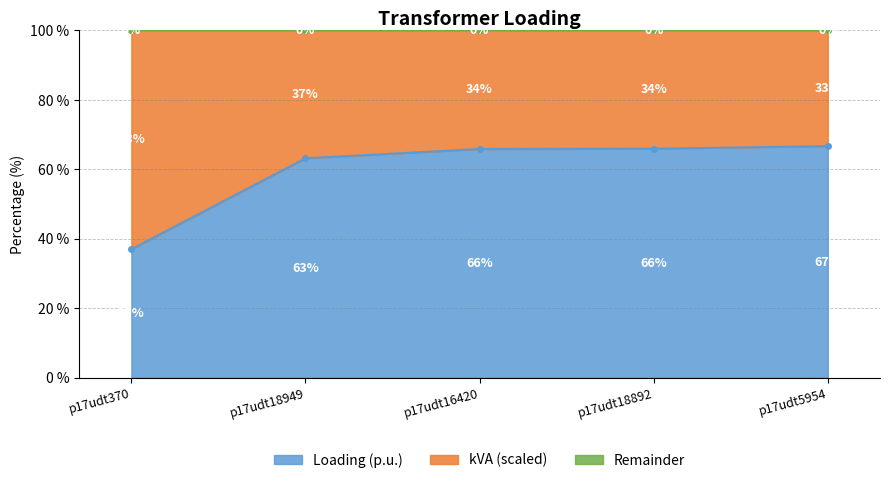

Where does the data first go above 65?

p17udt16420